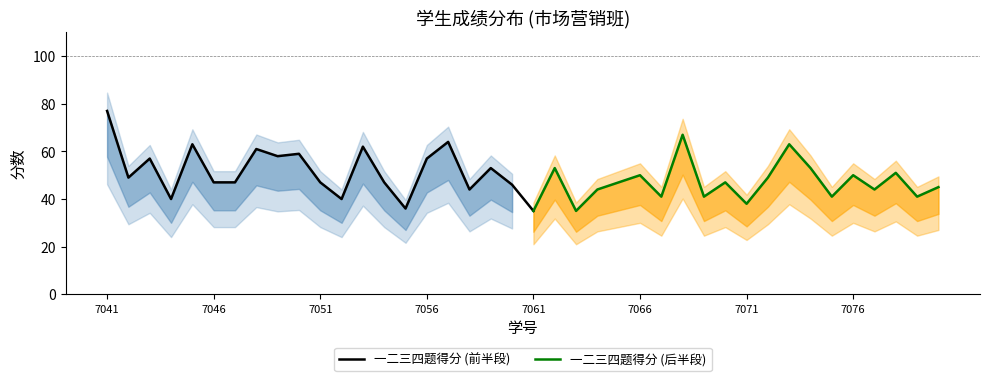

True or false: 一二三四题得分 (前半段) has a value of 114 at 7041.

False